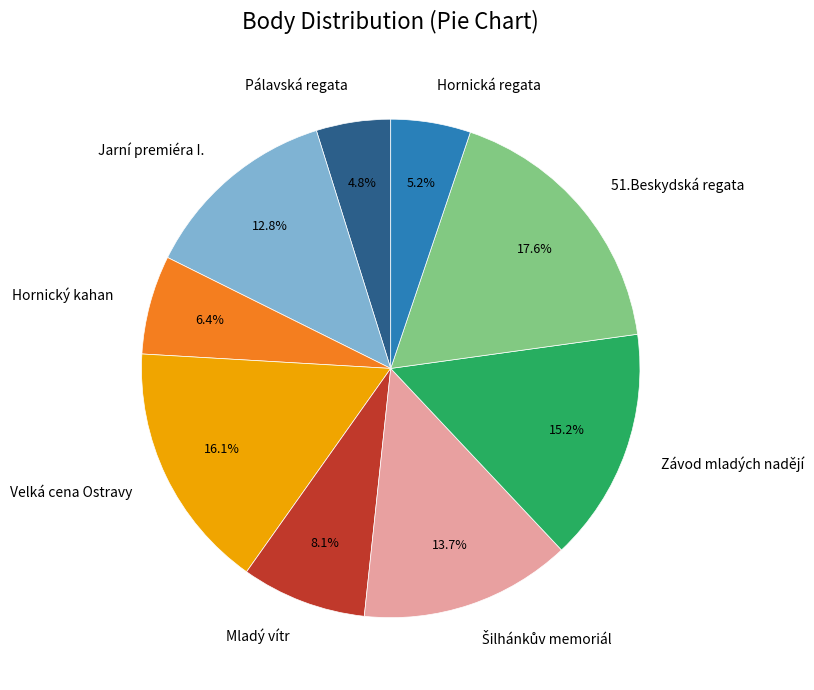

What is the ratio of the value at Hornická regata to the value at Pálavská regata?

1.1